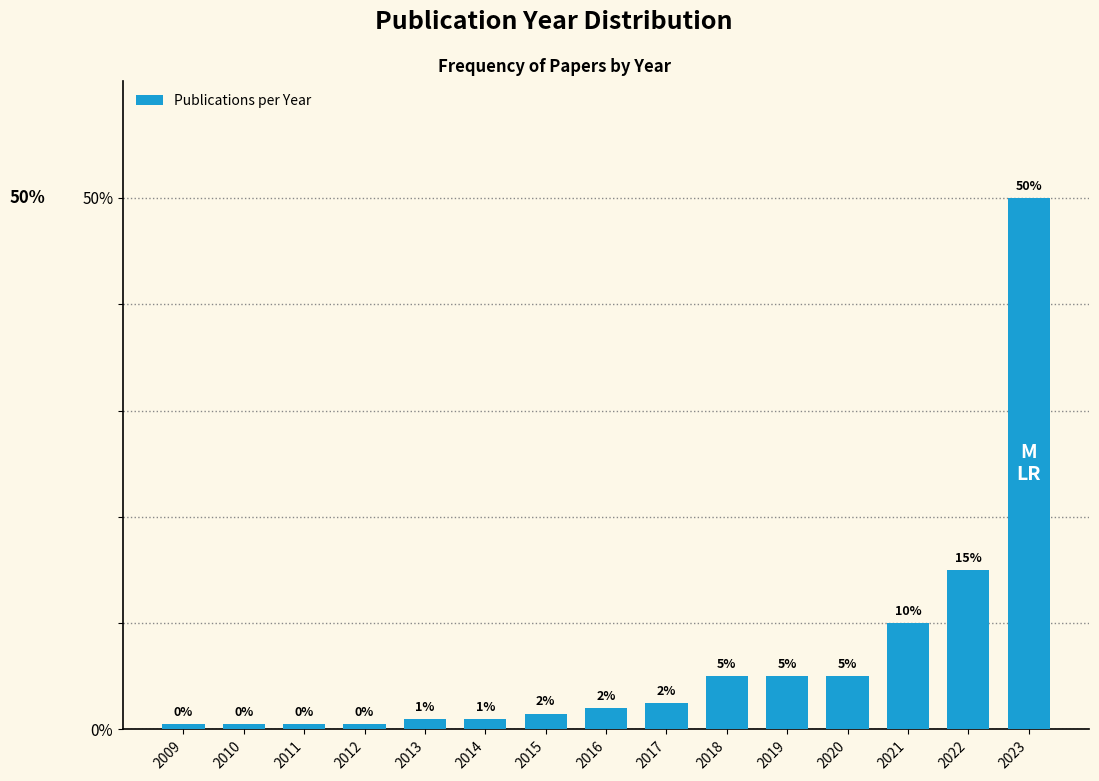

Which has a higher value, 2016 or 2023?

2023